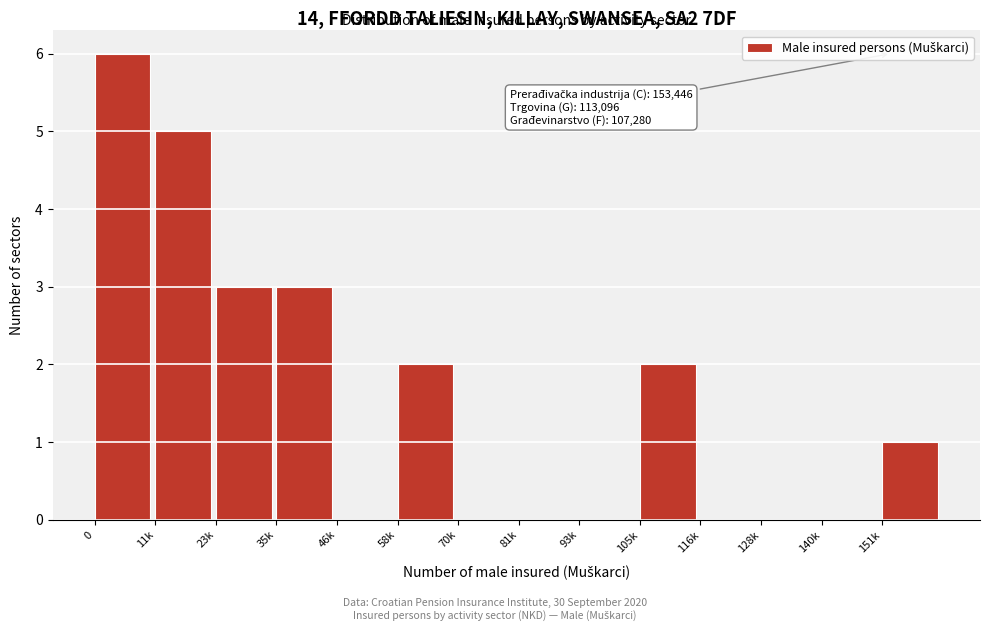

Reading right to left, transcribe all the data shown in this chart.

151k=1	140k=0	128k=0	116k=0	105k=2	93k=0	81k=0	70k=0	58k=2	46k=0	35k=3	23k=3	11k=5	0=6